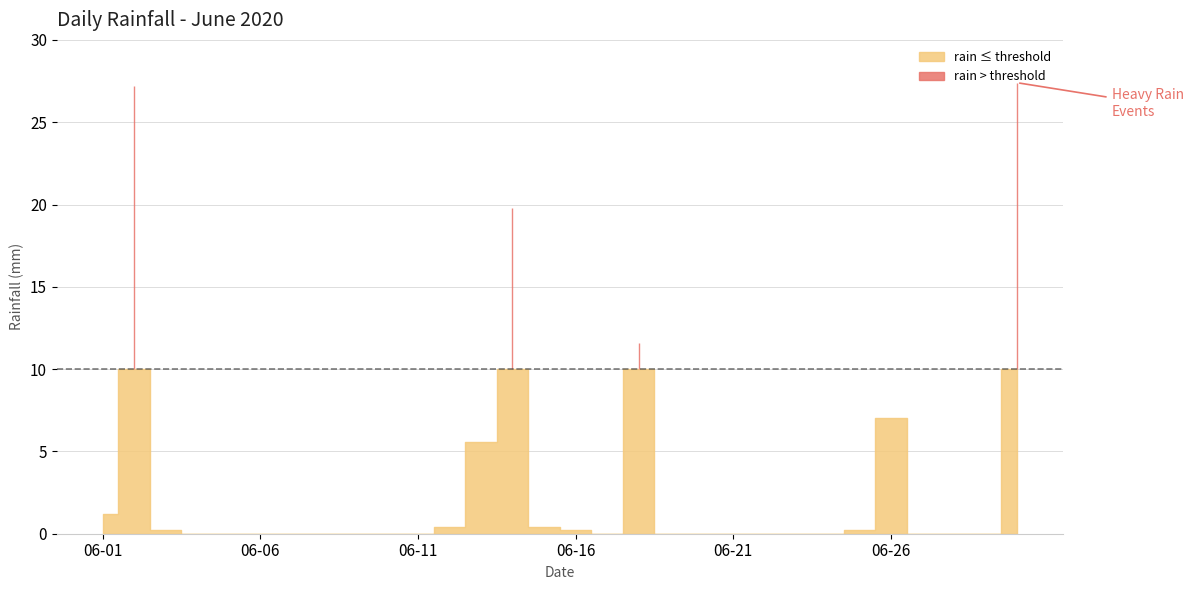

What is the value of the 2nd point from the left?

27.2